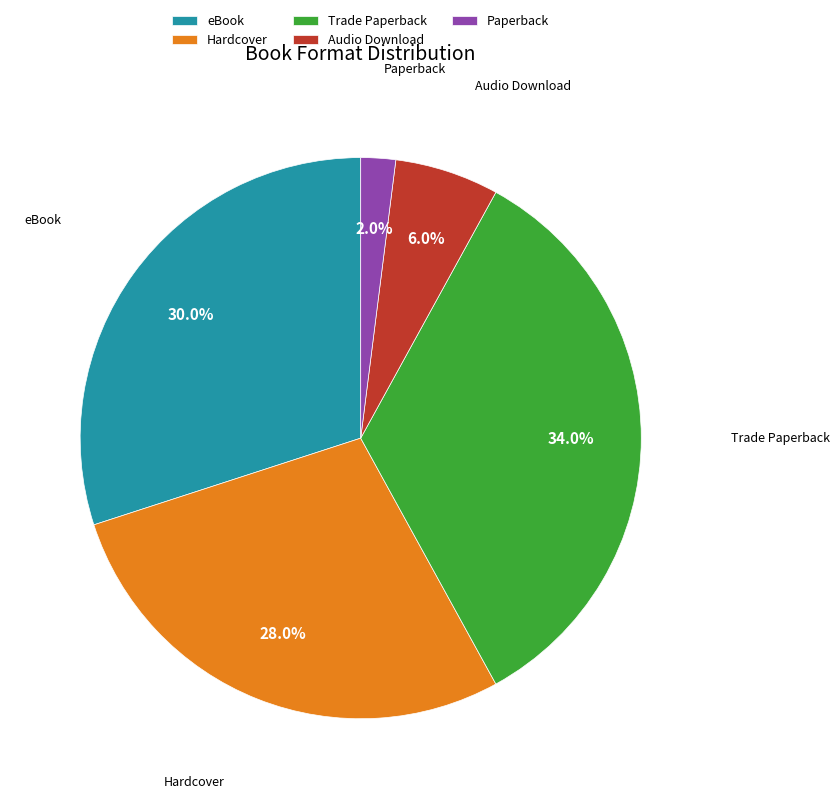

How many slices are in this pie chart?

5